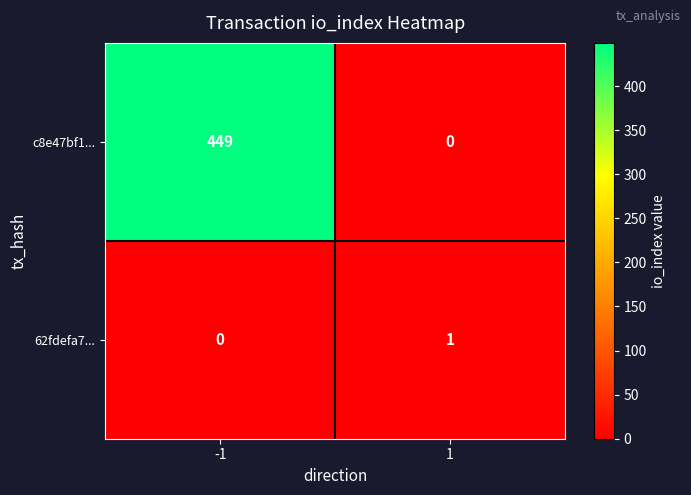

What is the sum of the c8e47bf1... values at -1 and 1?

449